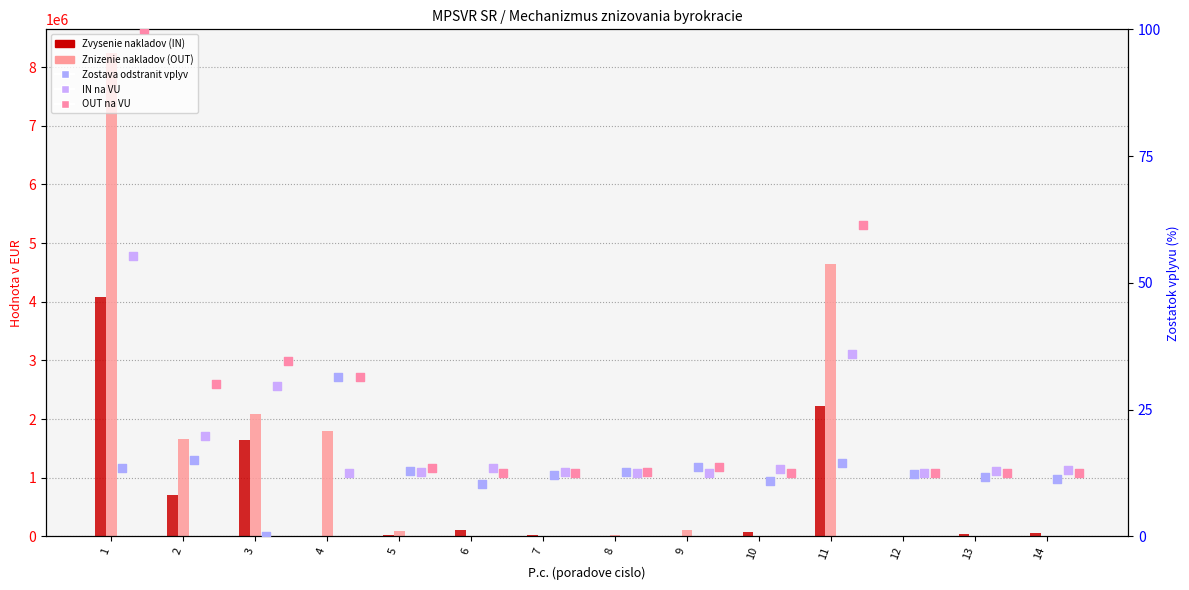

Is the value of IN na VU at 12 greater than the value of Znizenie nakladov (OUT) at 4?

No